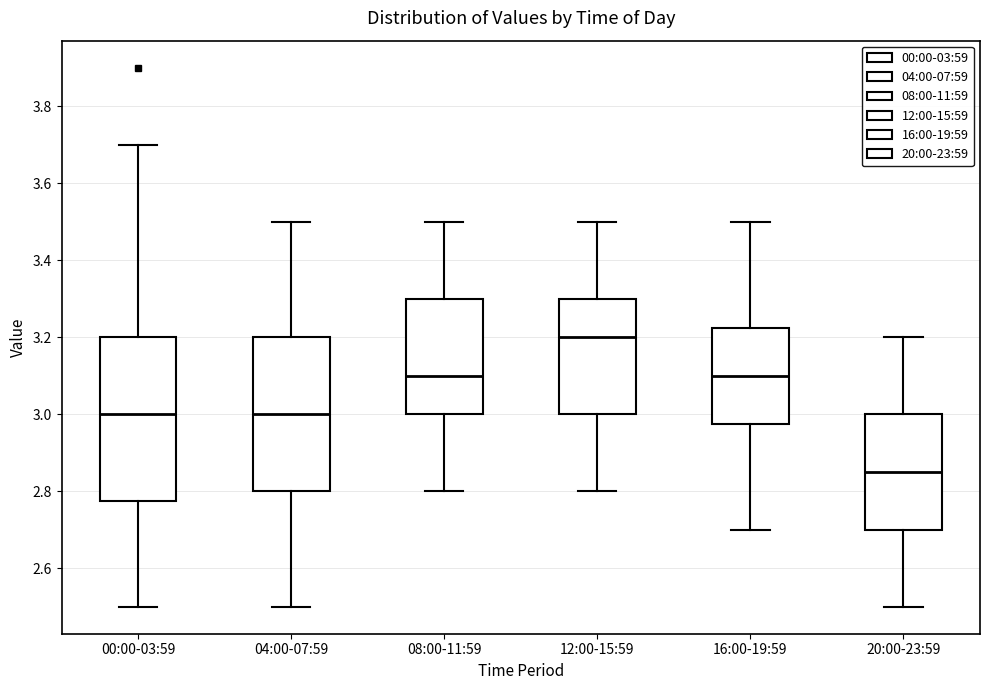

Comparing the boxes themselves (not the whiskers), which one is the tallest?

00:00-03:59